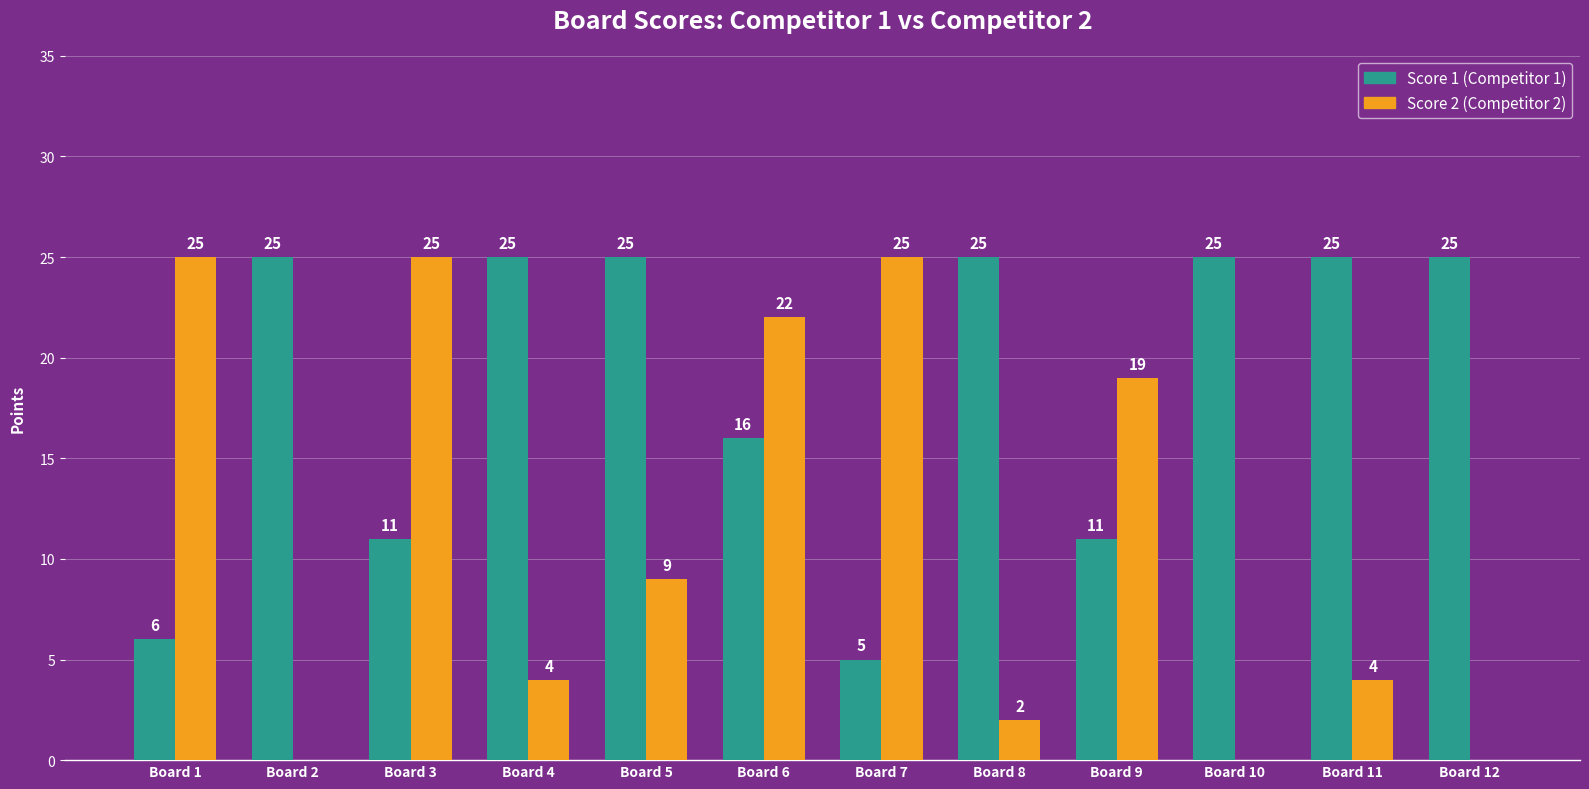

What is the total value across all series at Board 9?

30